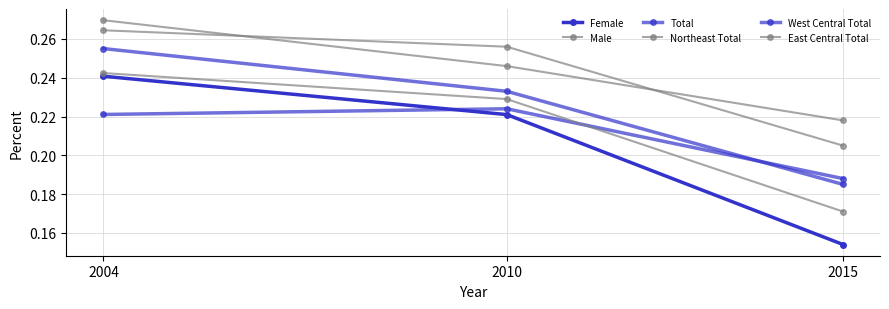

How many lines are shown in the chart?

6